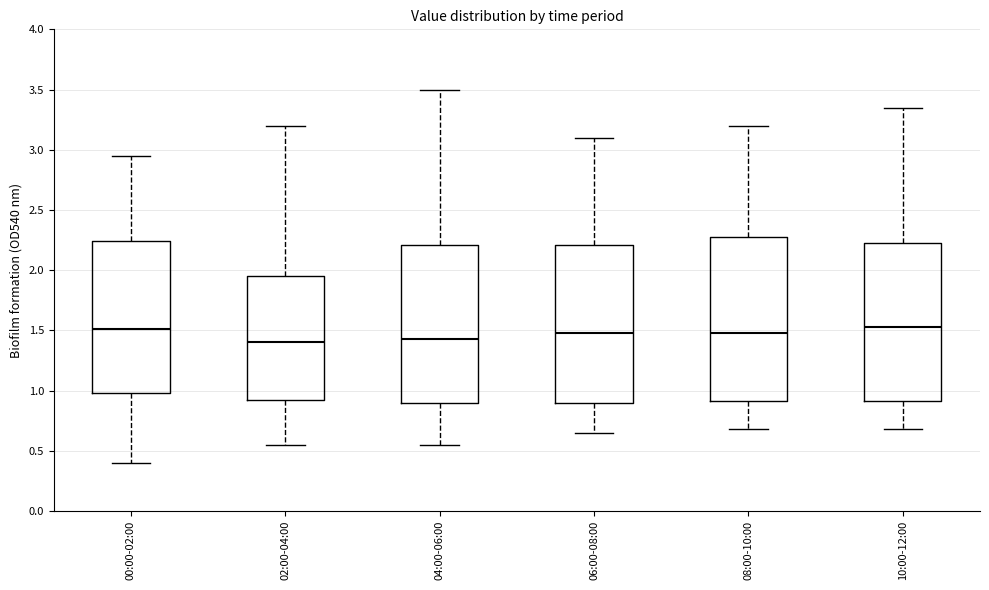

Reading left to right, read every box against the y-axis: the position of its median line, the range the box covers, and the ends of its whiskers. The values are not printed on the chart, so give them approximately, as read against the axis.

00:00-02:00: median 1.50, box 1.00 to 2.25, whiskers 0.40 to 2.95
02:00-04:00: median 1.40, box 0.90 to 1.95, whiskers 0.55 to 3.20
04:00-06:00: median 1.45, box 0.90 to 2.20, whiskers 0.55 to 3.50
06:00-08:00: median 1.50, box 0.90 to 2.20, whiskers 0.65 to 3.10
08:00-10:00: median 1.50, box 0.90 to 2.30, whiskers 0.70 to 3.20
10:00-12:00: median 1.55, box 0.90 to 2.25, whiskers 0.70 to 3.35